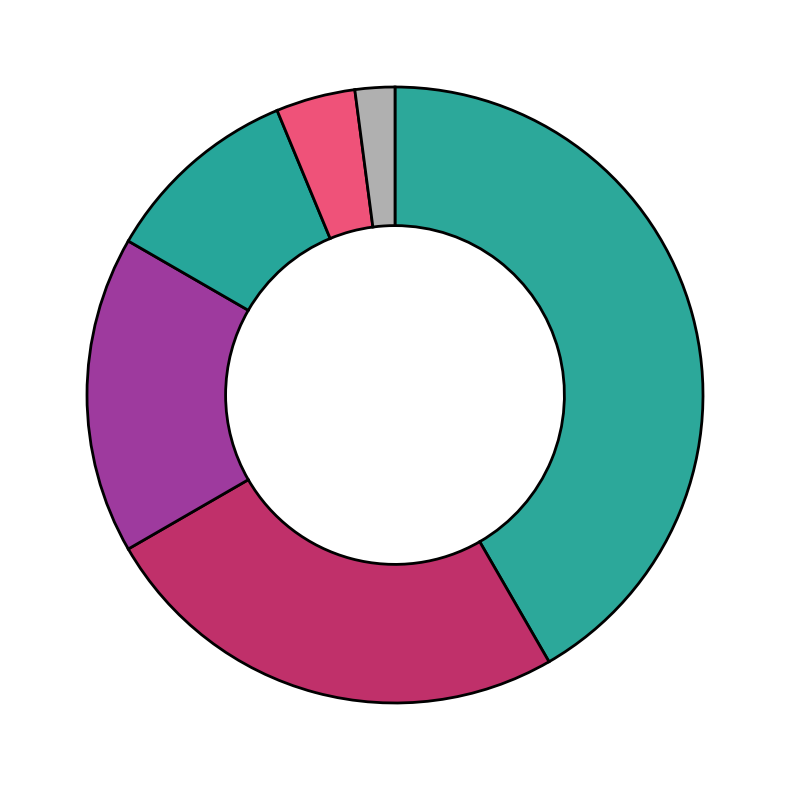

How many slices are in this pie chart?

6